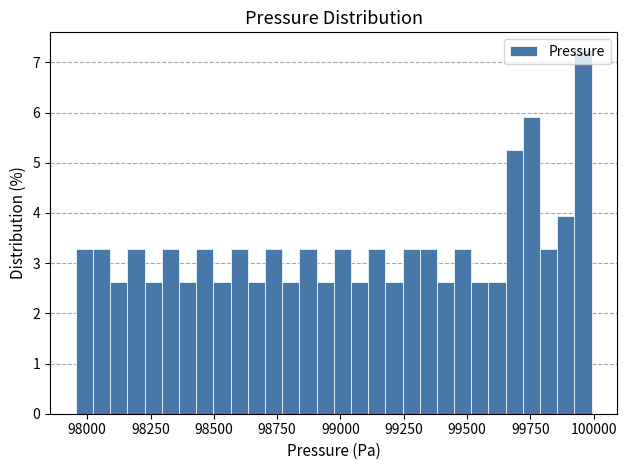

Around what value on the x-axis is the tallest bar? Give the approximate position of its centre, as read against the axis.

99950